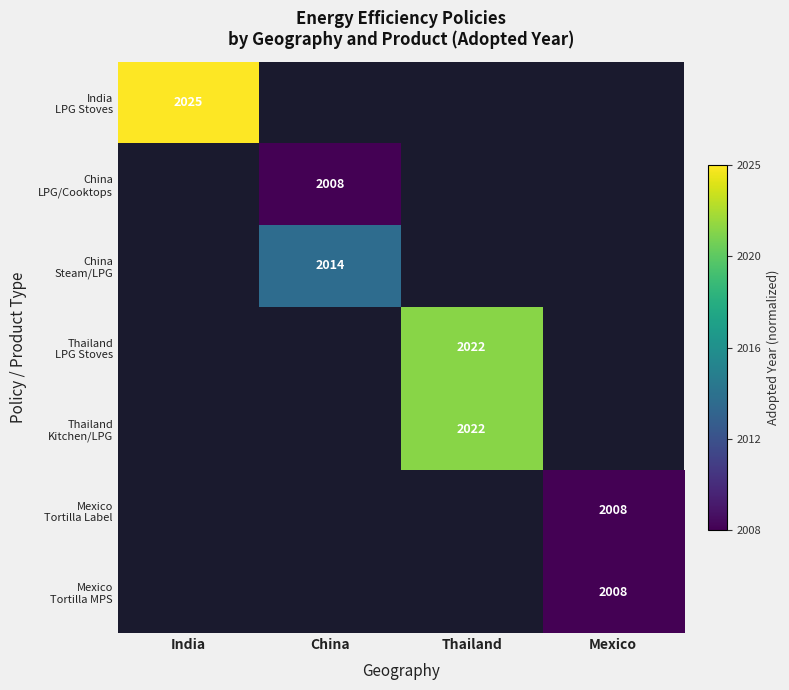

List the labels in order of India LPG Stoves value, smallest first.

India, China, Thailand, Mexico